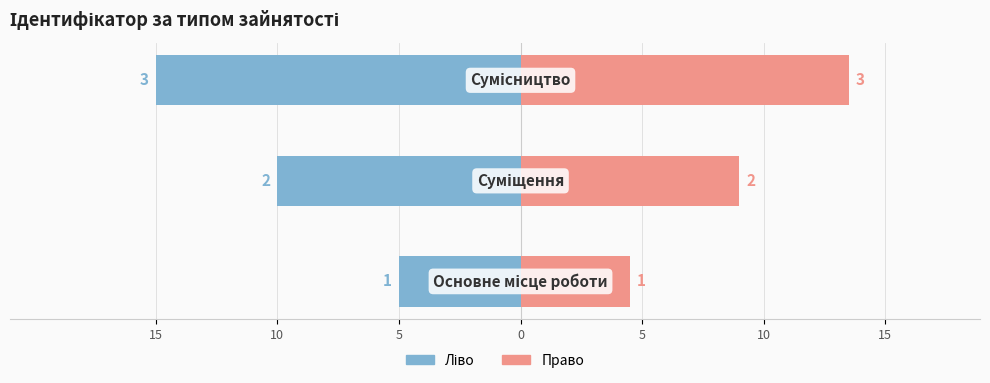

What is the value of the Ідентифікатор (ліво) bar at the 1st from the left?

-5.0